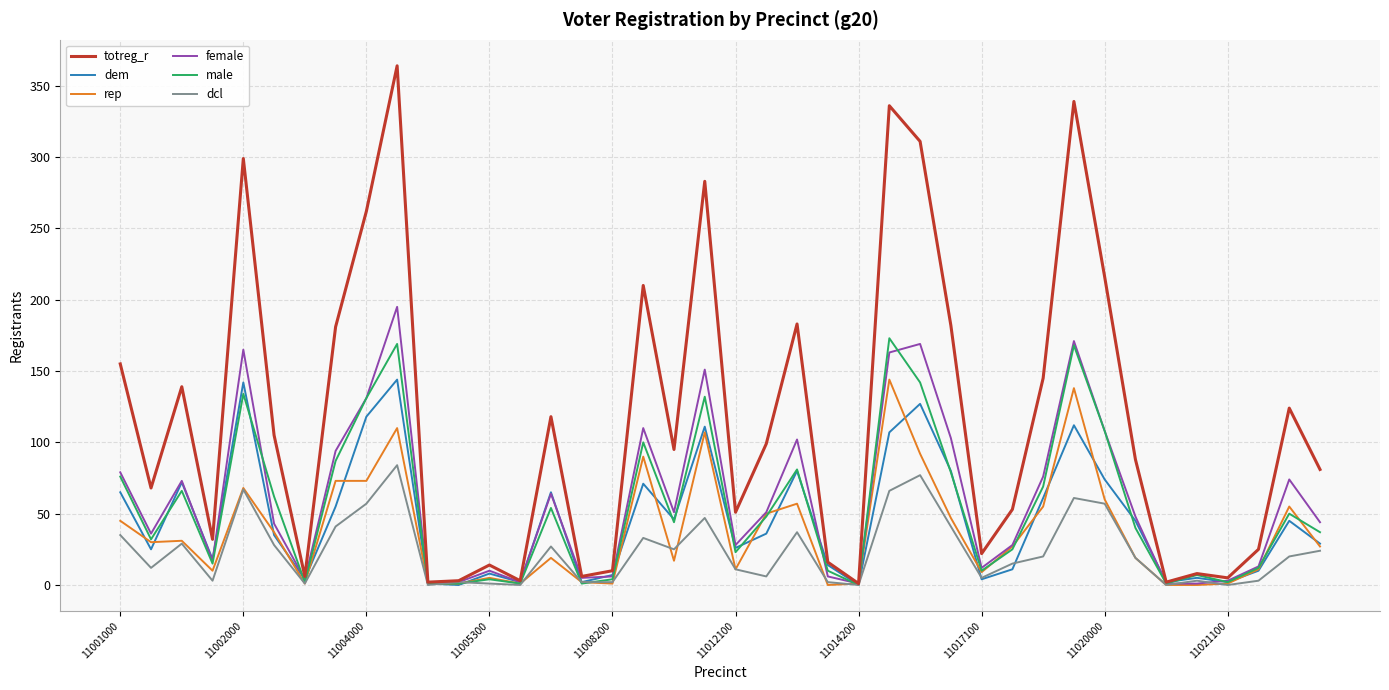

How many values in the male series are below 44?

20